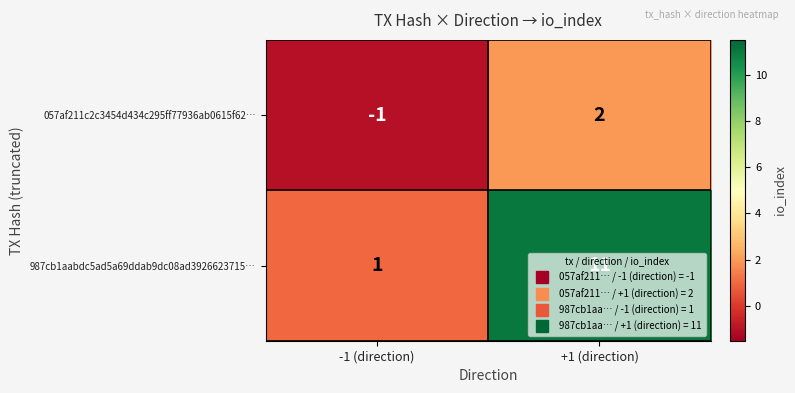

The value of 987cb1aabdc5ad5a69ddab9dc08ad3926623715… at -1 (direction) is 1. True or false?

True